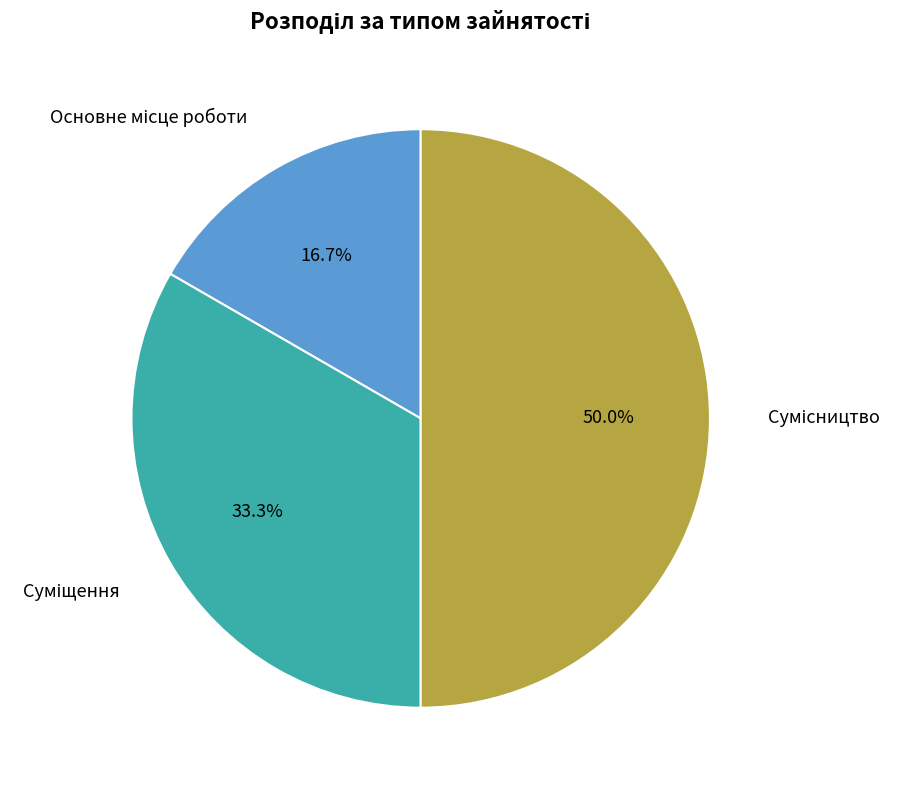

Is there any slice that represents more than half of the pie?

No